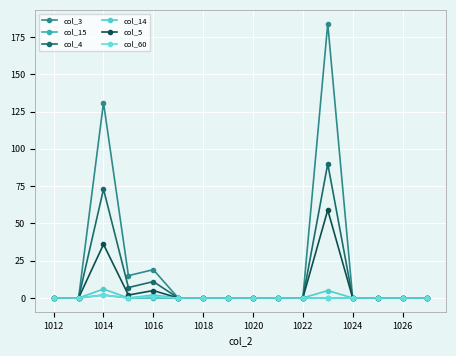

True or false: col_5 and col_3 cross at least once.

False